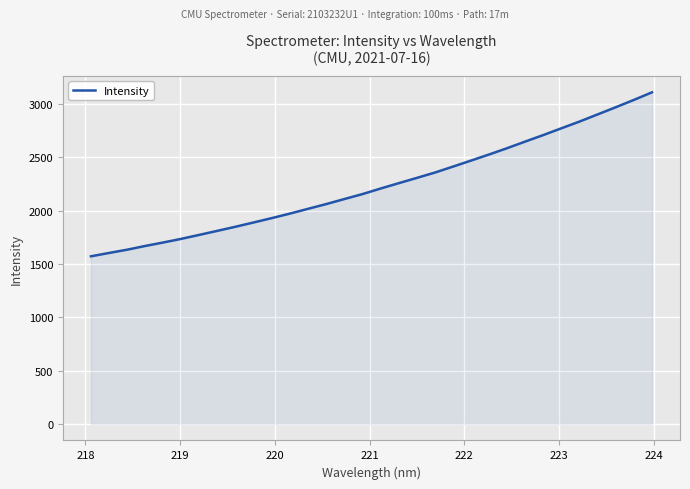

What is the average value?

2238.6